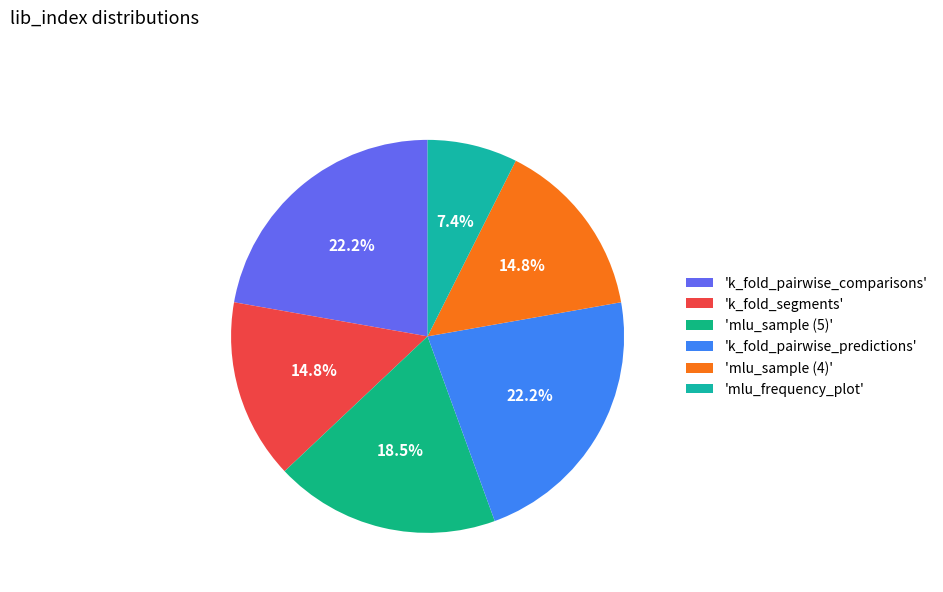

How many slices are in this pie chart?

6